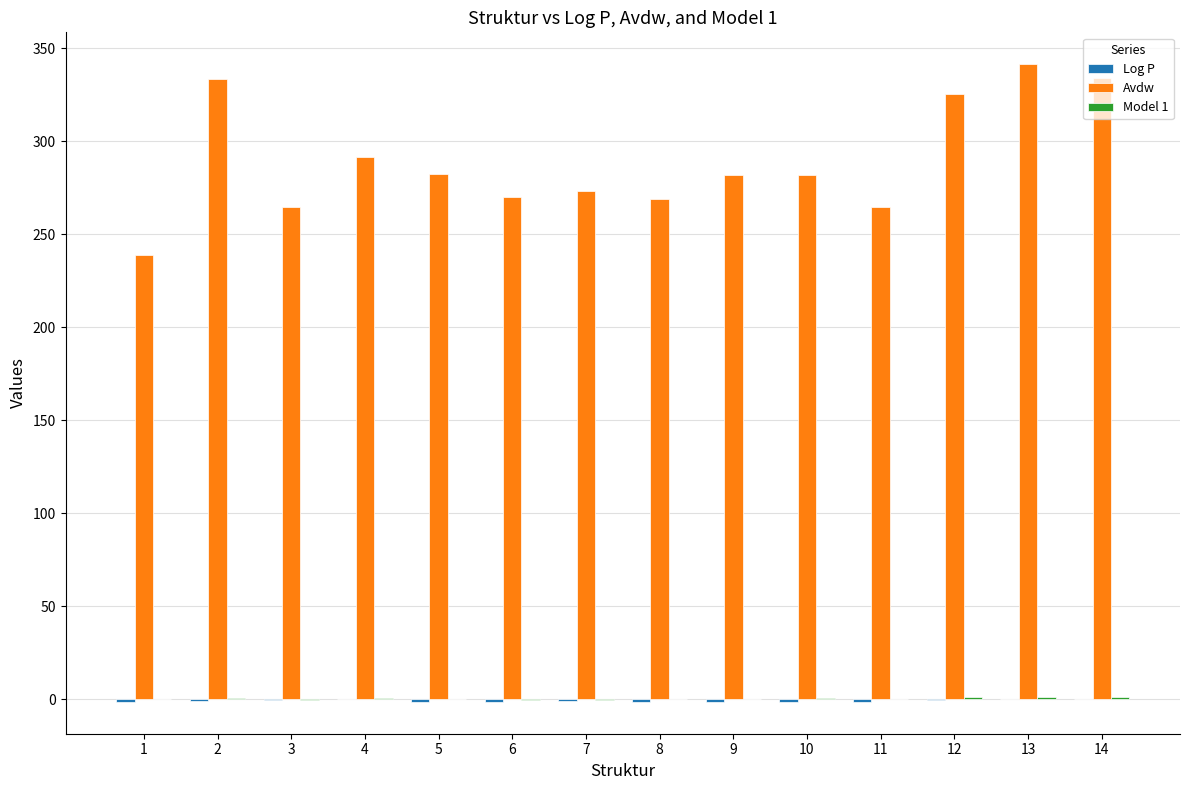

What is the maximum value shown in the chart?

341.5